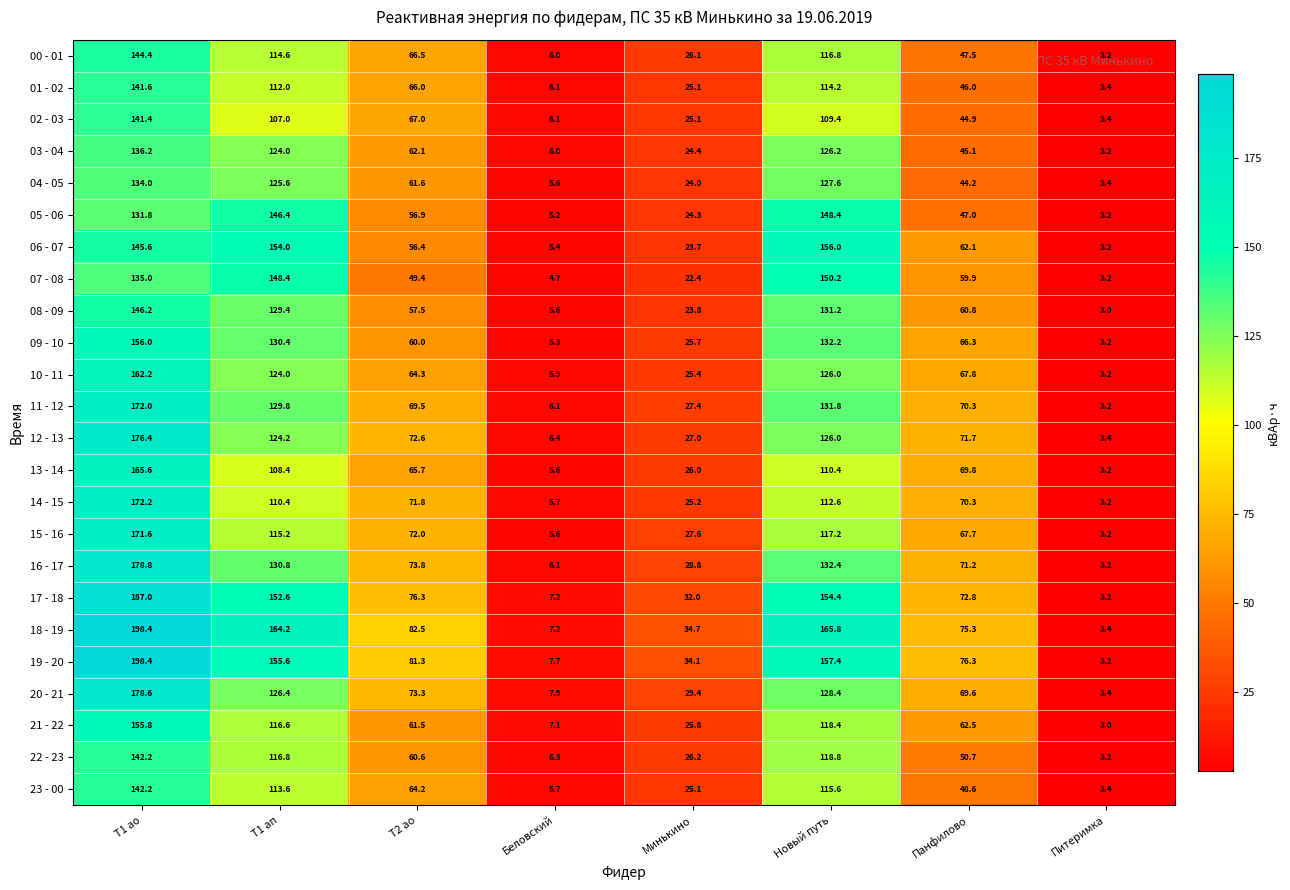

Which series has the largest total across all categories?

18 - 19